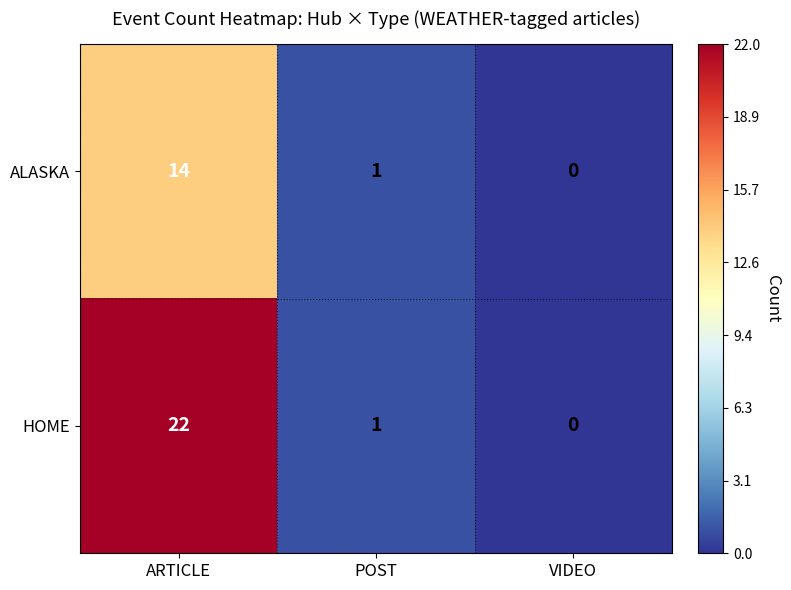

At how many categories does at least one series exceed 7?

1